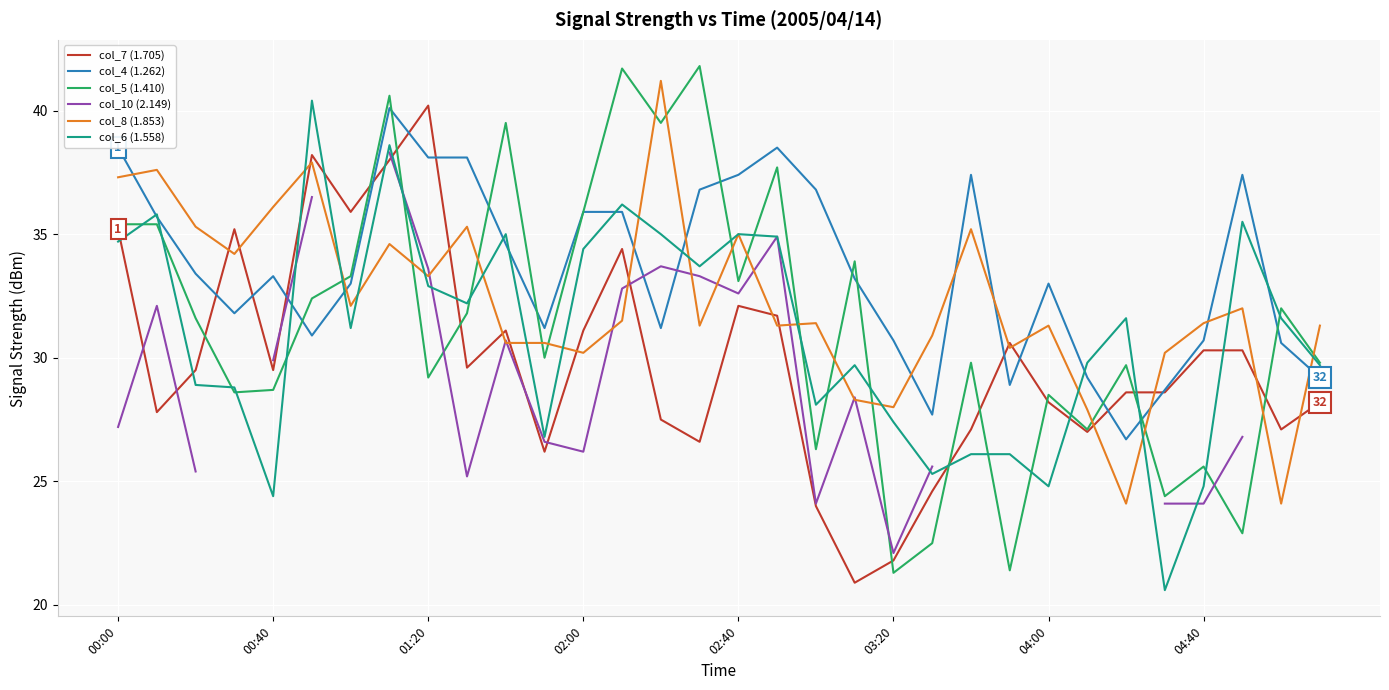

Is it true that col_6 (1.558) equals 16.1 at 02:40?

False